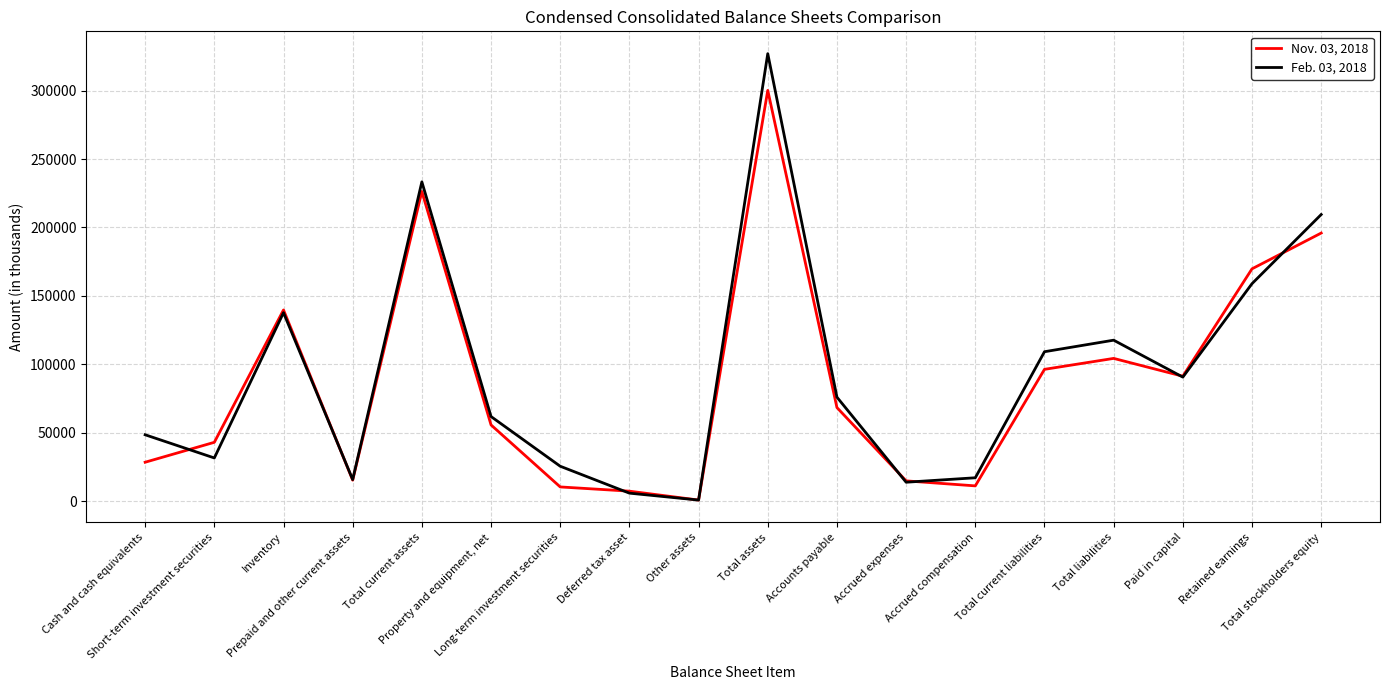

List the labels in order of Nov. 03, 2018 value, smallest first.

Other assets, Deferred tax asset, Long-term investment securities, Accrued compensation, Accrued expenses, Prepaid and other current assets, Cash and cash equivalents, Short-term investment securities, Property and equipment, net, Accounts payable, Paid in capital, Total current liabilities, Total liabilities, Inventory, Retained earnings, Total stockholders equity, Total current assets, Total assets